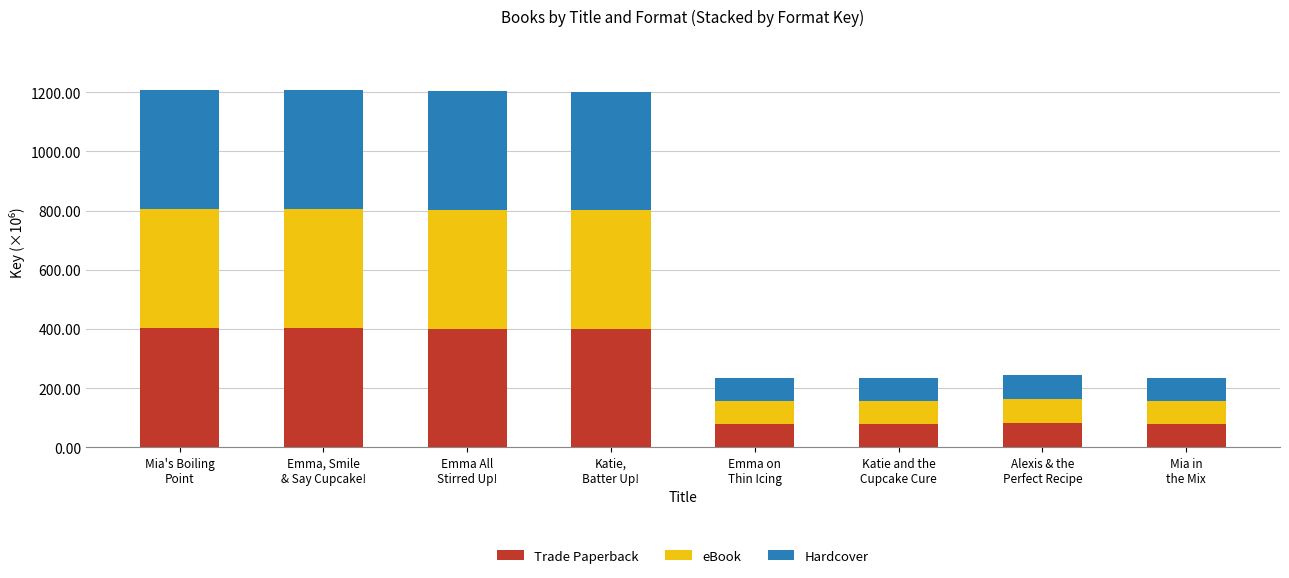

What is the difference between the maximum and minimum values in the Trade Paperback series?

324.0